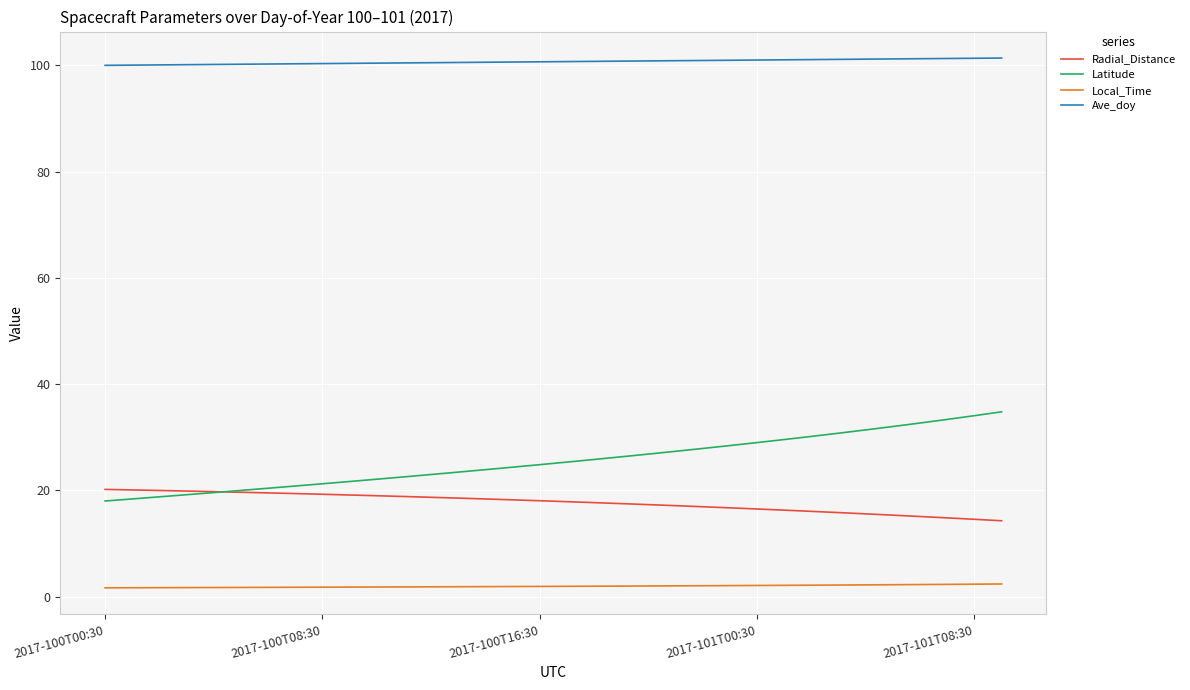

True or false: Ave_doy and Latitude cross at least once.

False